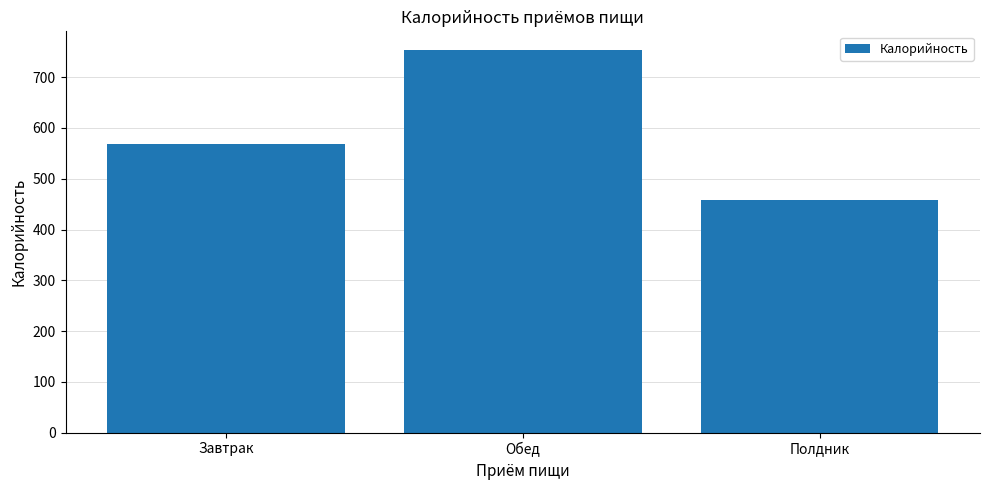

True or false: the data shows 1221.5 at Обед.

False